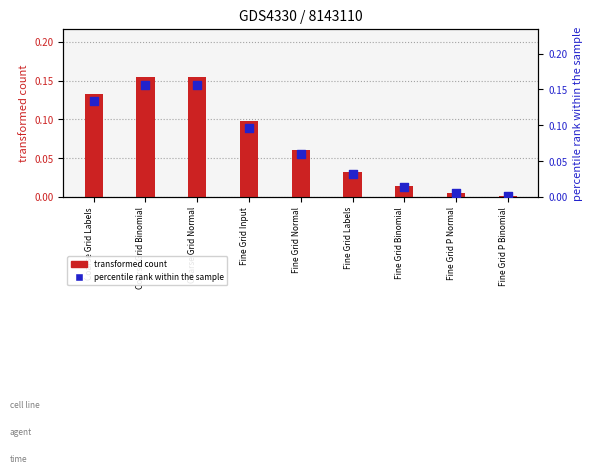

Which series contains the highest Y value?

percentile rank within the sample